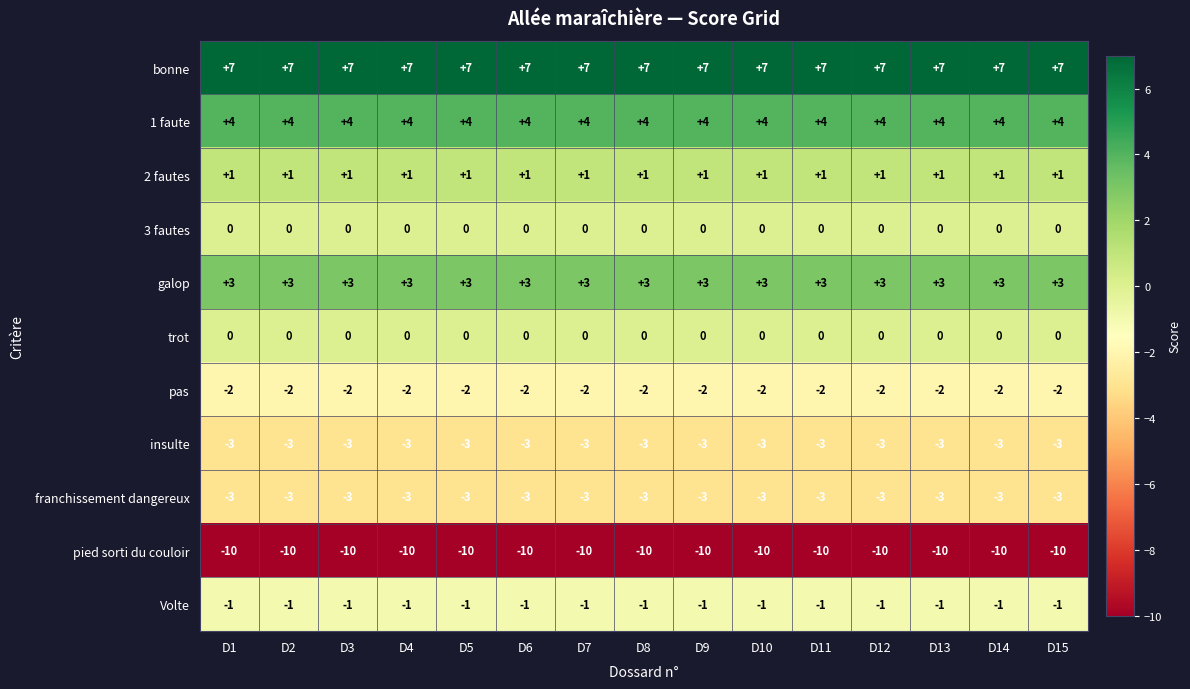

What is the maximum value shown in the chart?

7